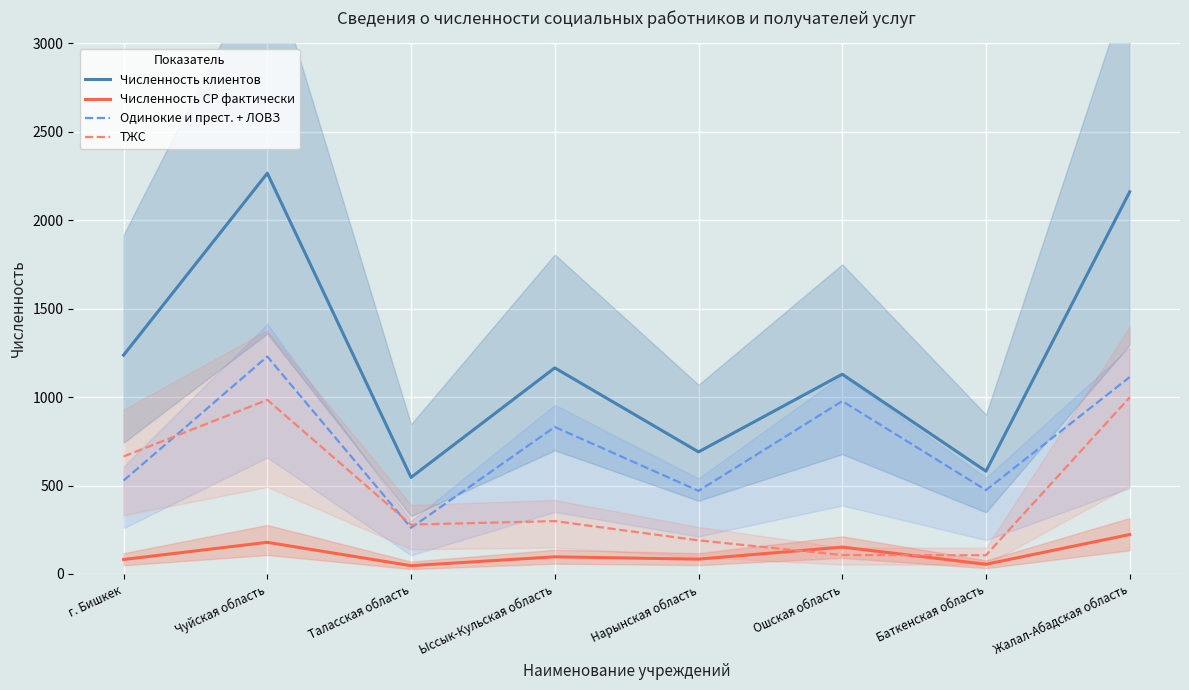

What is the label of the 7th point from the left?

Баткенская область